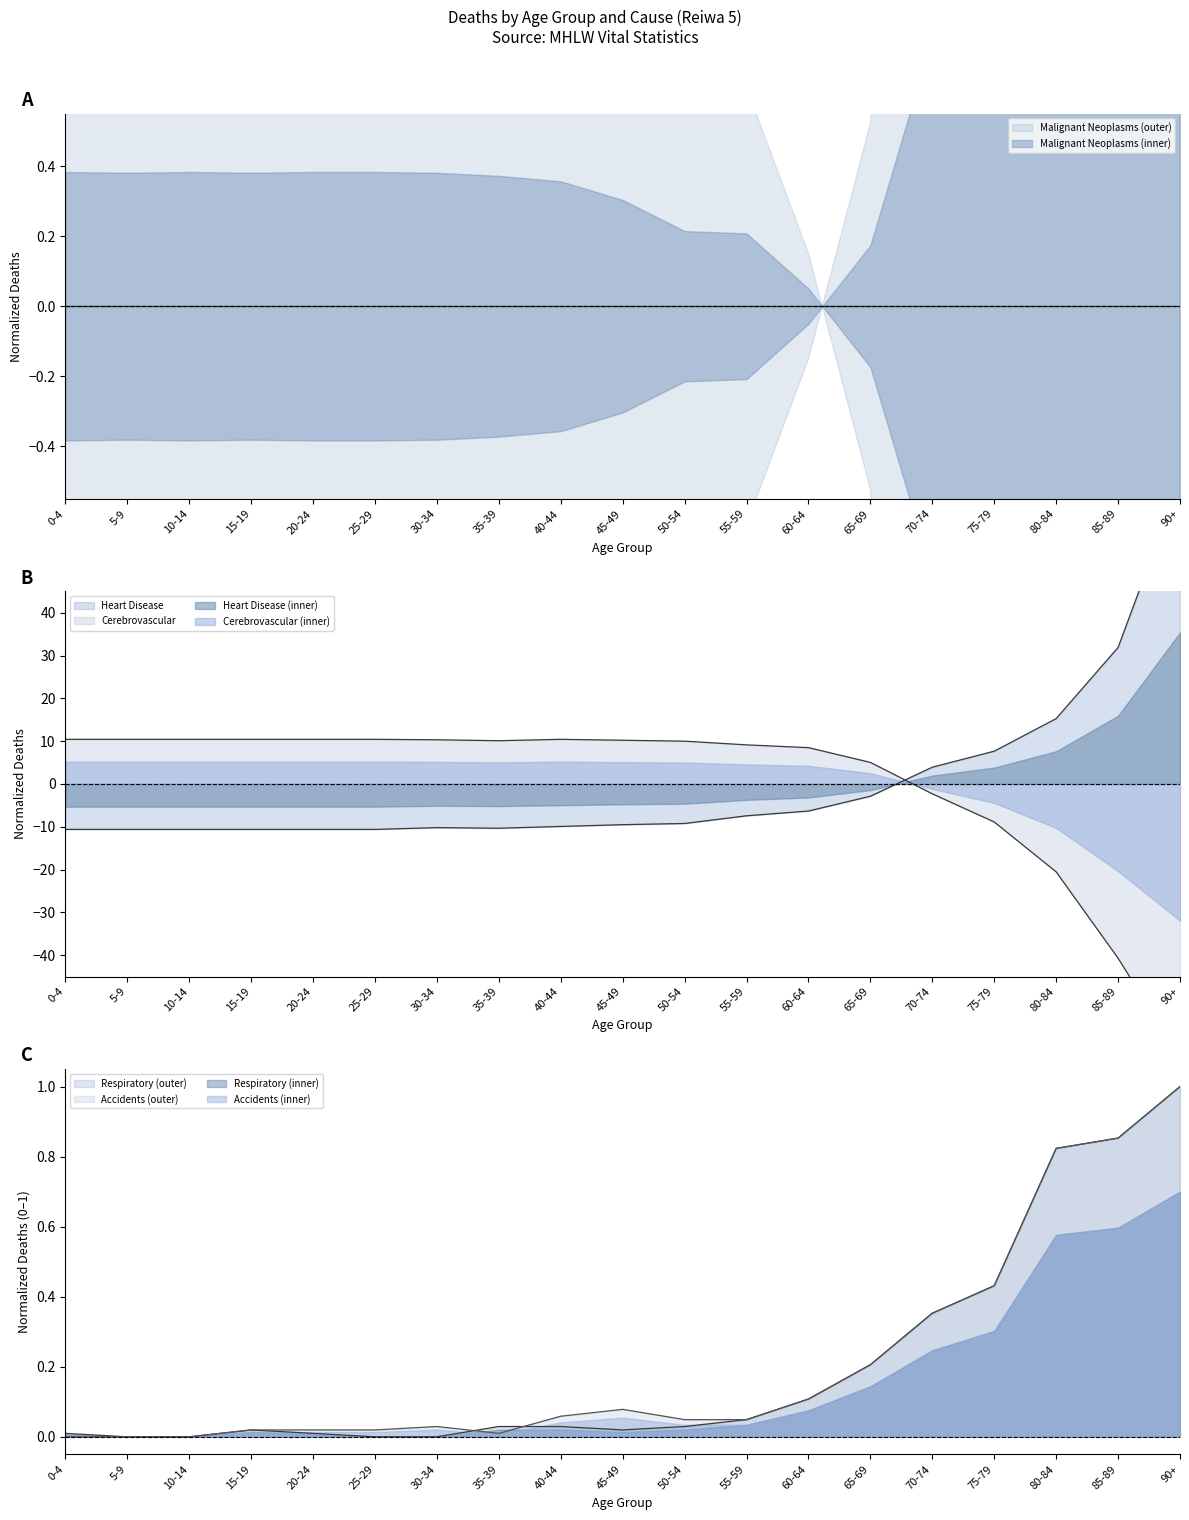

What is the greatest value displayed?

70.8